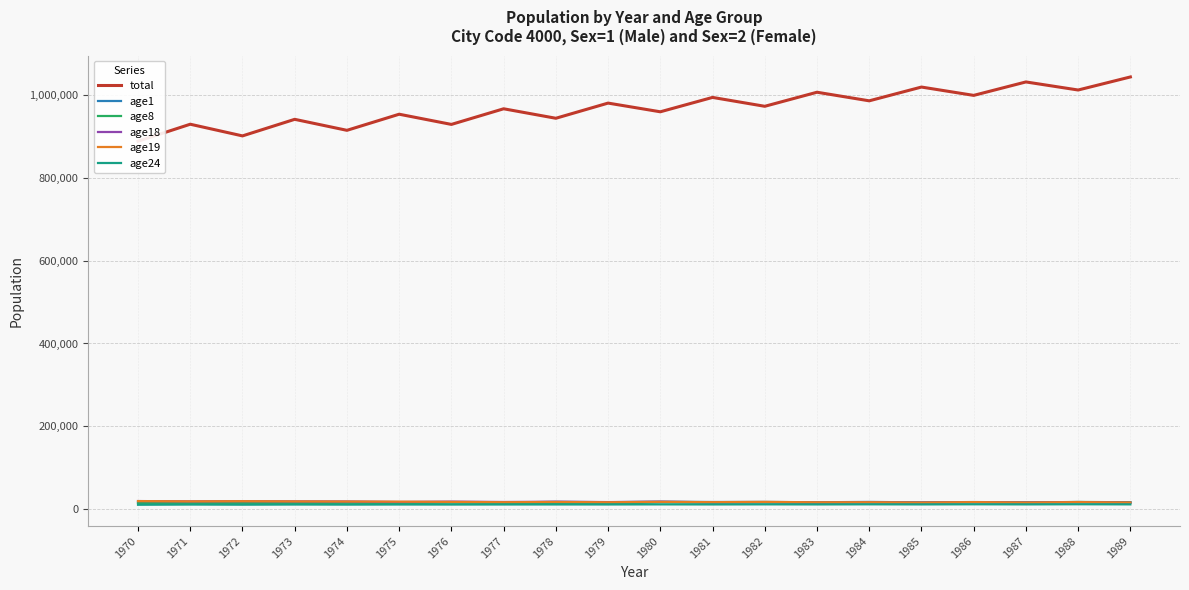

At 1986, list the series in order from largest to smallest.

total, age1, age19, age18, age8, age24